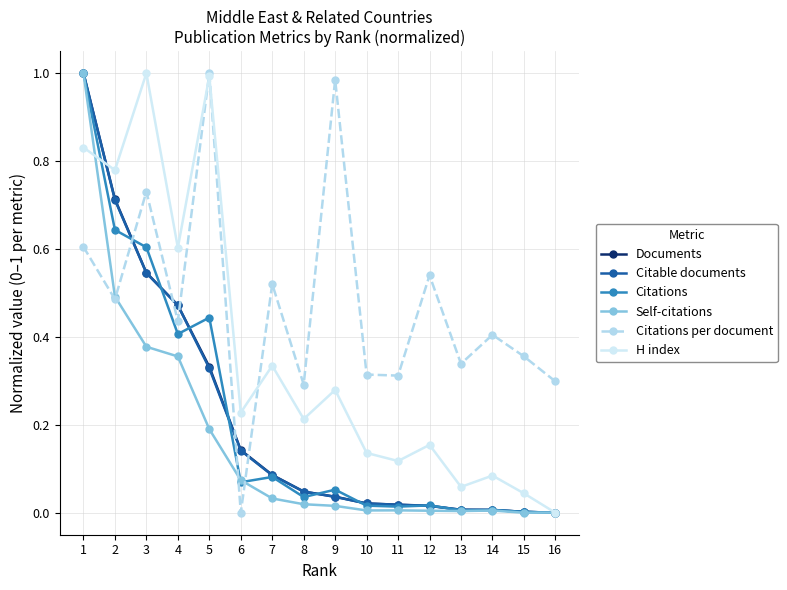

The value of Self-citations at 4 is 0.1. True or false?

False